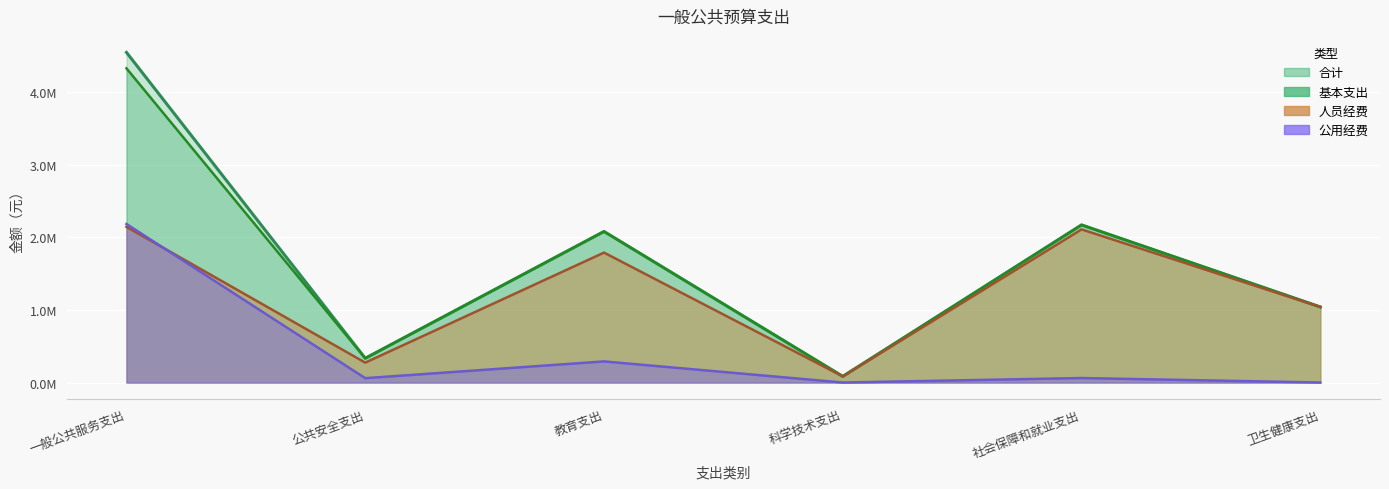

True or false: 基本支出 and 人员经费 intersect in this chart.

False